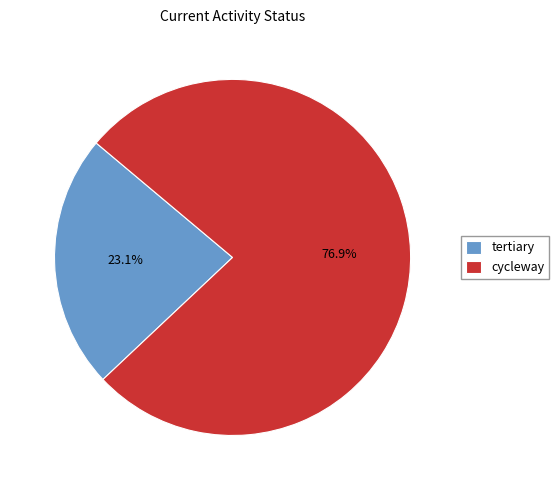

Is the sum of cycleway and tertiary greater than half?

Yes